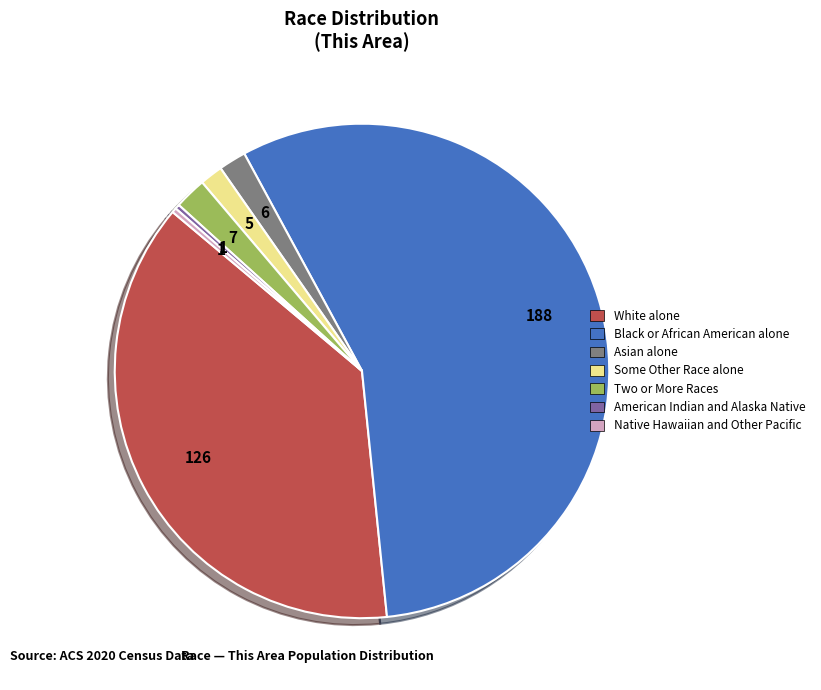

Is there a majority slice in this chart?

Yes